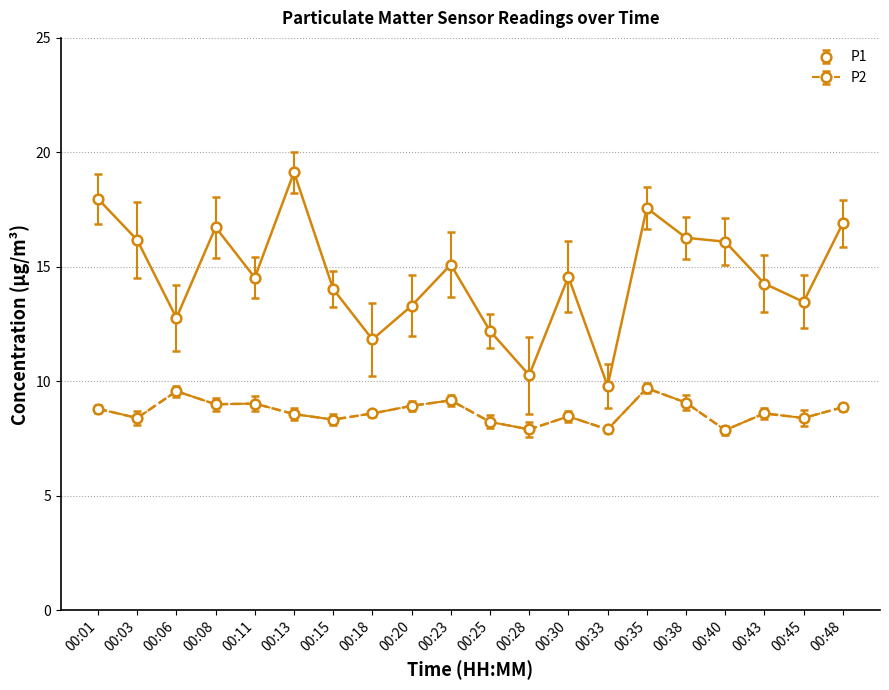

What is the highest value of the P1 series?

19.1